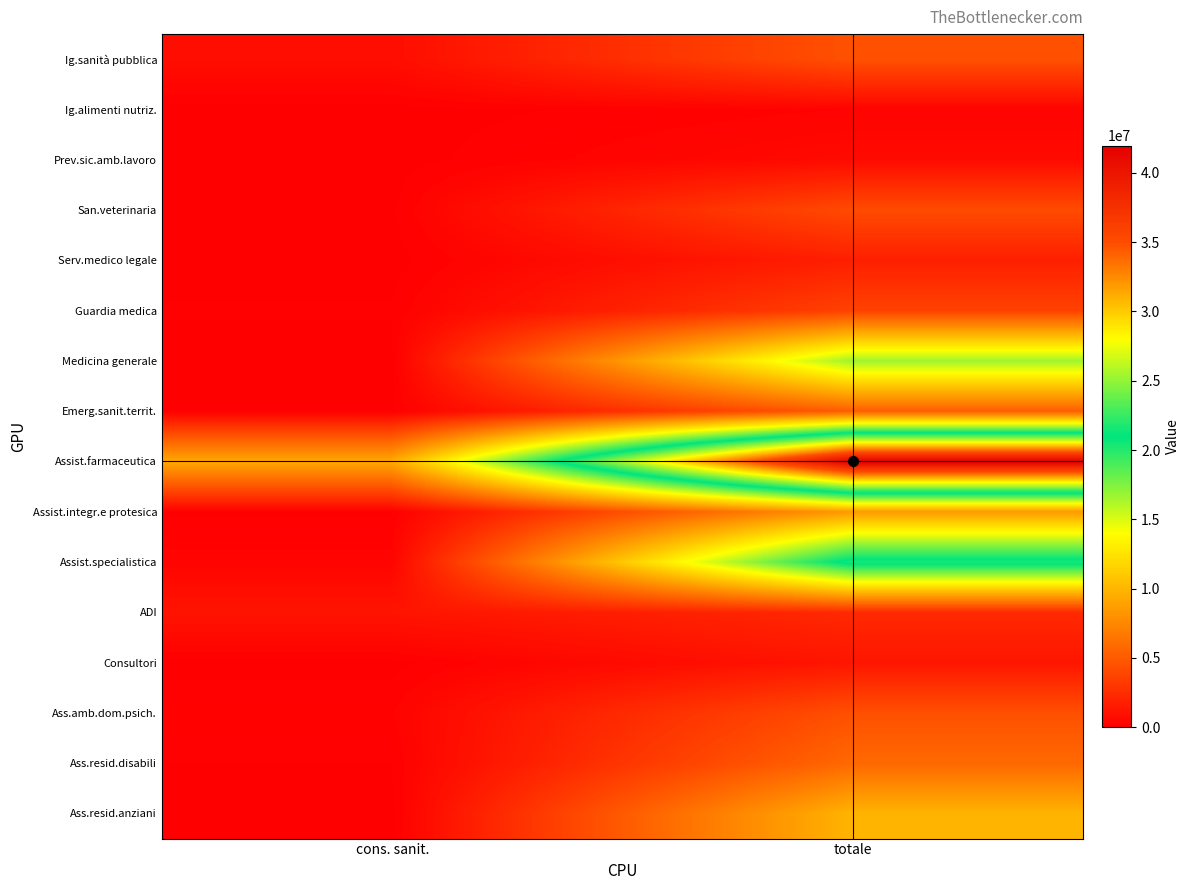

How many categories are shown in the chart?

2